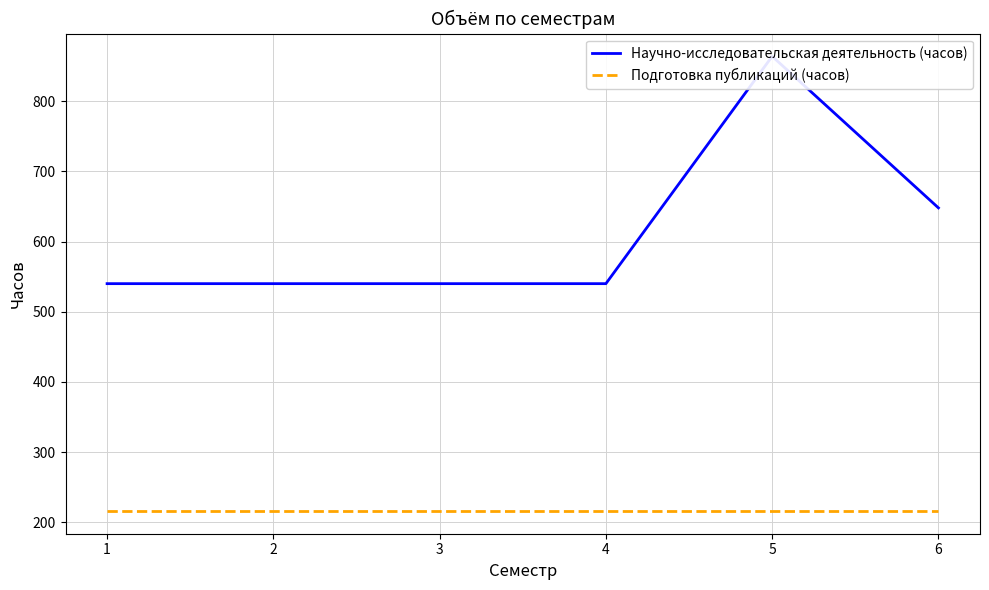

The Научно-исследовательская деятельность (часов) series shows 180 at 4. True or false?

False